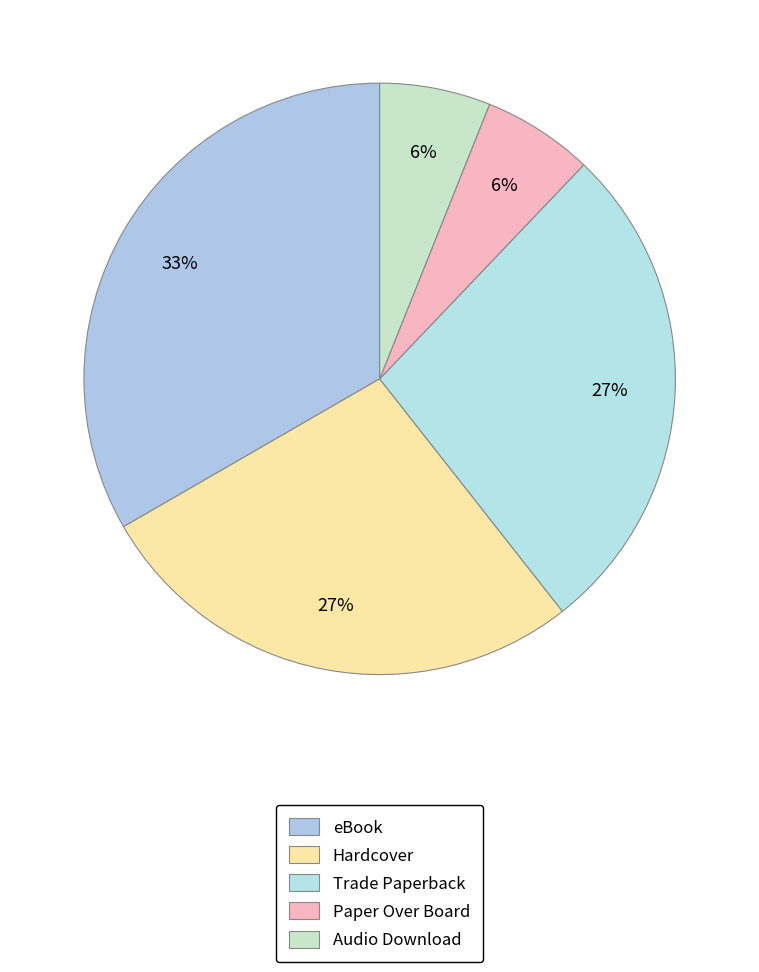

How many slices are in this pie chart?

5